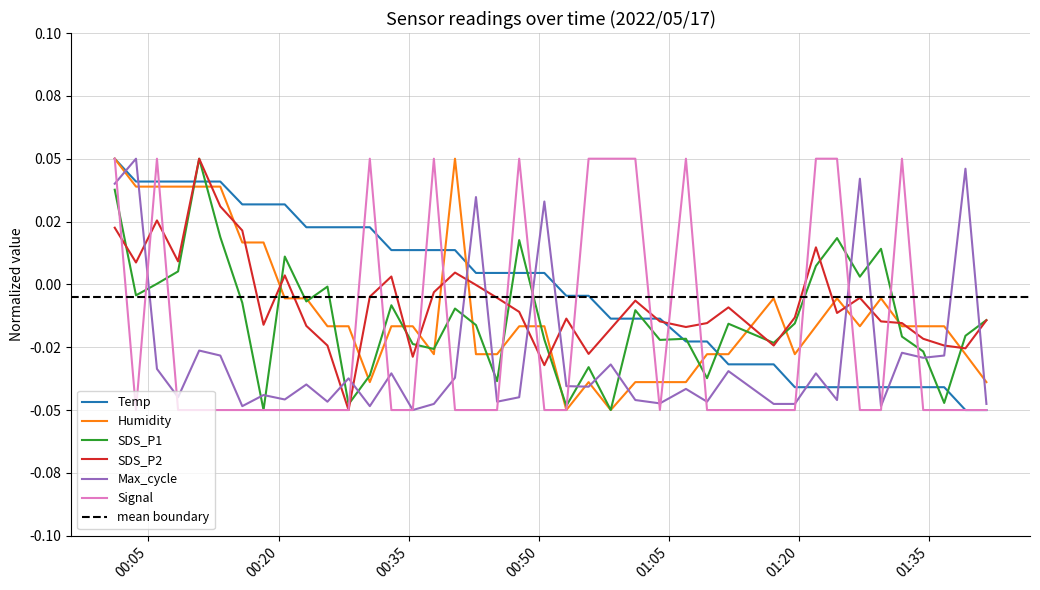

Which series has the largest total across all categories?

Temp